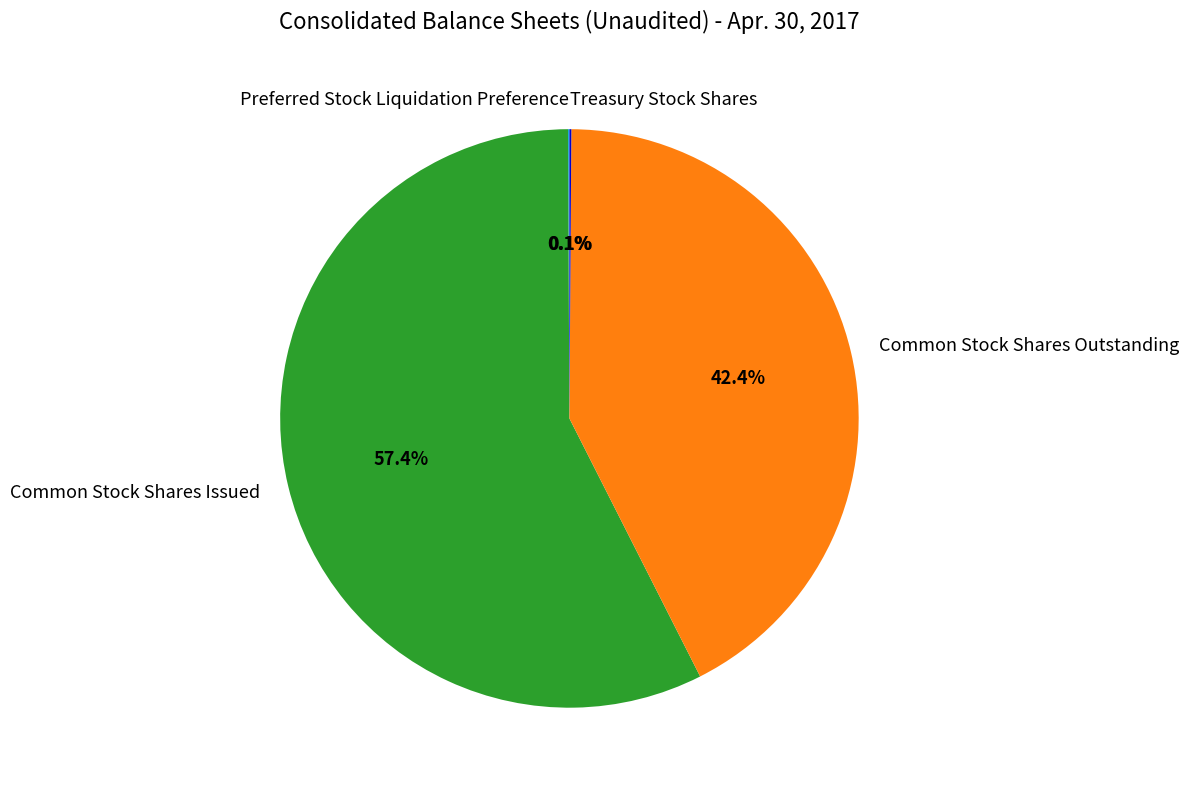

What portion of the pie excludes Common Stock Shares Outstanding?

57.6%